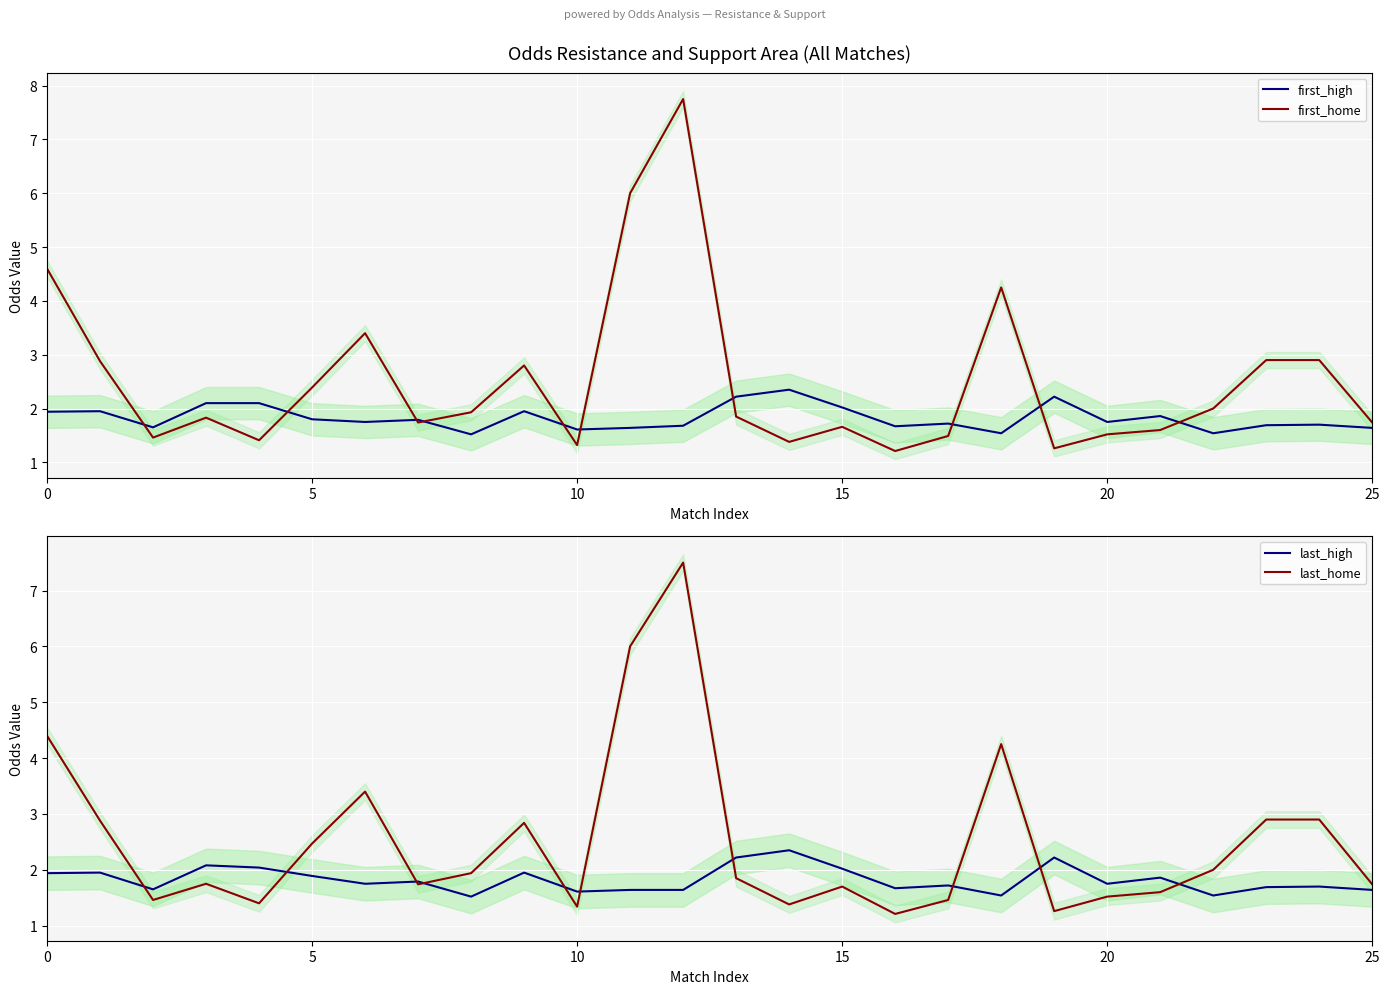

The last_home series shows 1.2 at 16. True or false?

True